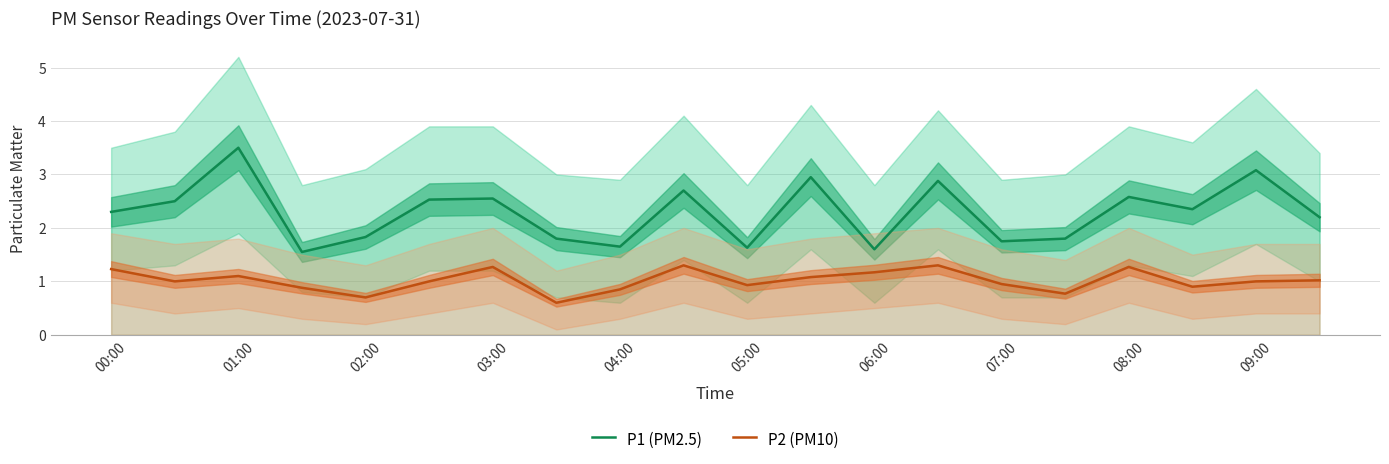

The value of P1 (PM2.5) at 01:00 is 3.5. True or false?

True